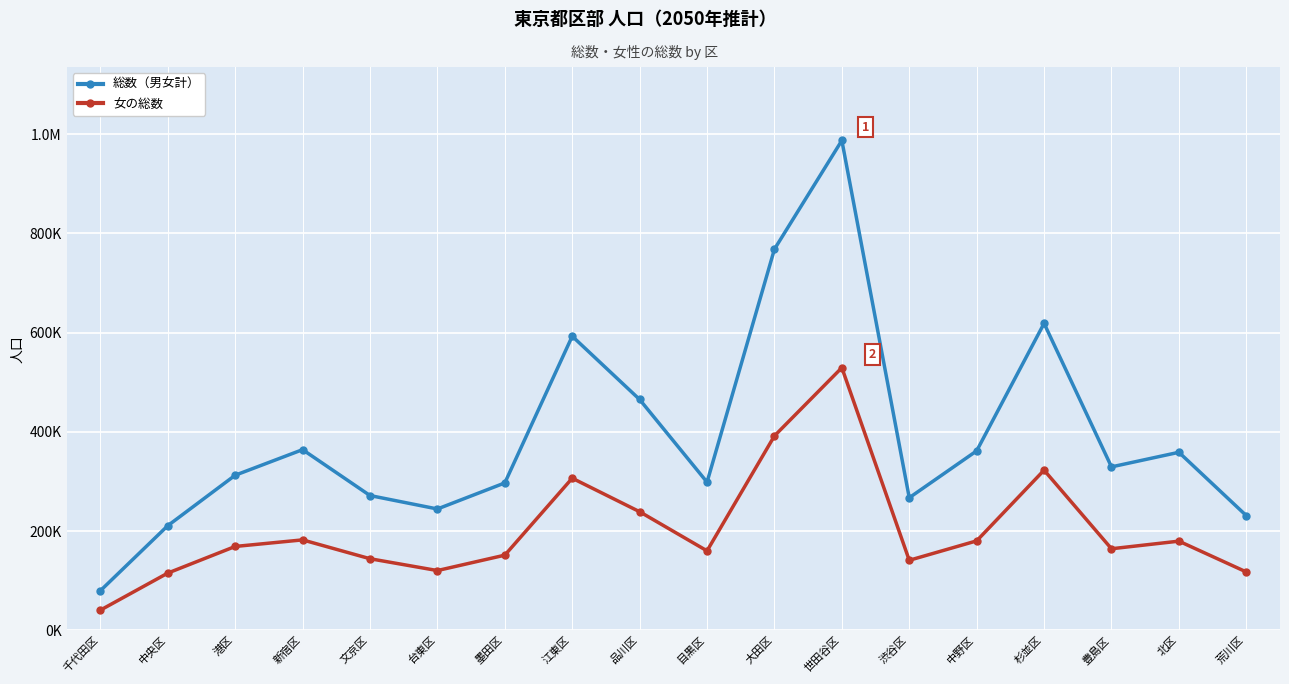

True or false: 女の総数 and 総数（男女計） cross at least once.

False